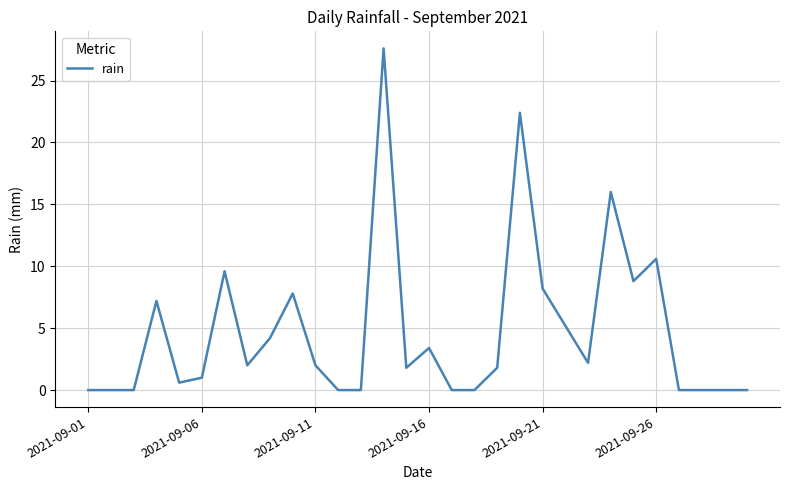

Reading left to right, extract all data points from this chart.

0.0	0.0	0.0	7.2	0.6	1.0	9.6	2.0	4.2	7.8	2.0	0.0	0.0	27.6	1.8	3.4	0.0	0.0	1.8	22.4	8.2	5.2	2.2	16.0	8.8	10.6	0.0	0.0	0.0	0.0